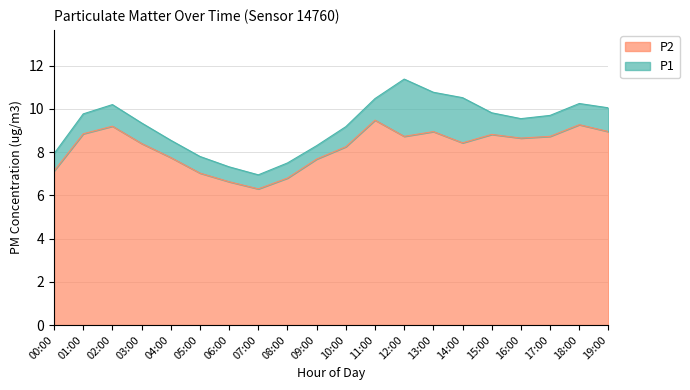

What is the label of the 4th point from the right?

16:00